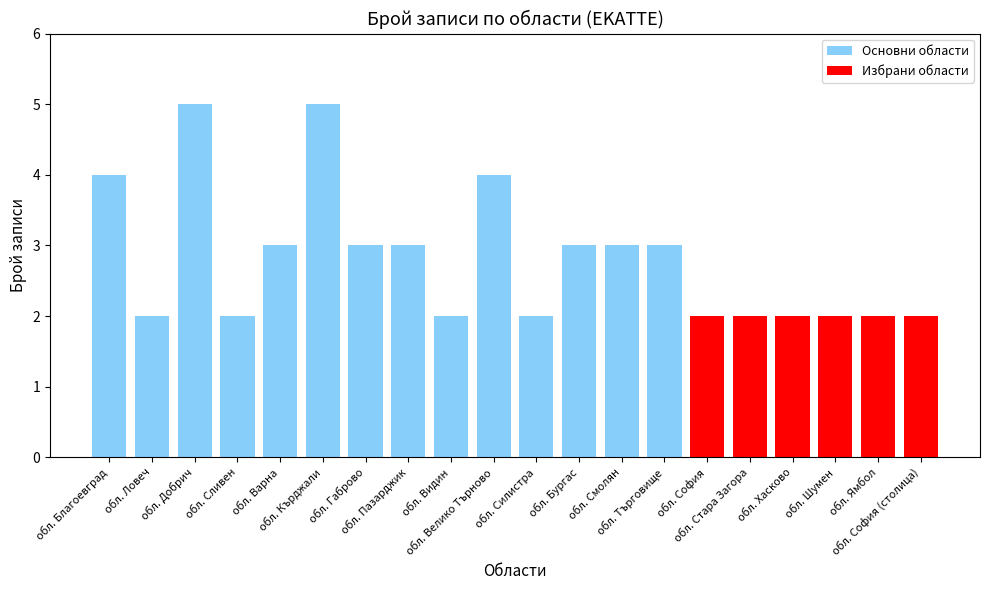

List the labels in order of value, smallest first.

обл. Ловеч, обл. Сливен, обл. Видин, обл. Силистра, обл. София, обл. Стара Загора, обл. Хасково, обл. Шумен, обл. Ямбол, обл. София (столица), обл. Варна, обл. Габрово, обл. Пазарджик, обл. Бургас, обл. Смолян, обл. Търговище, обл. Благоевград, обл. Велико Търново, обл. Добрич, обл. Кърджали